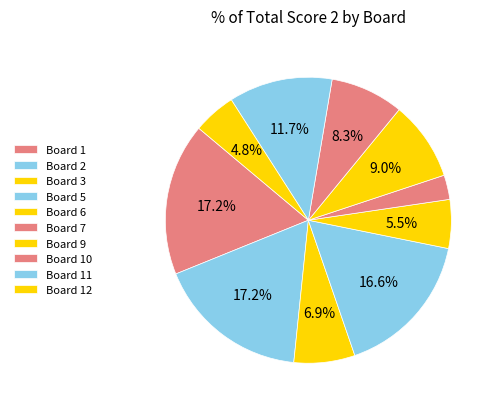

How many segments does this pie chart have?

10